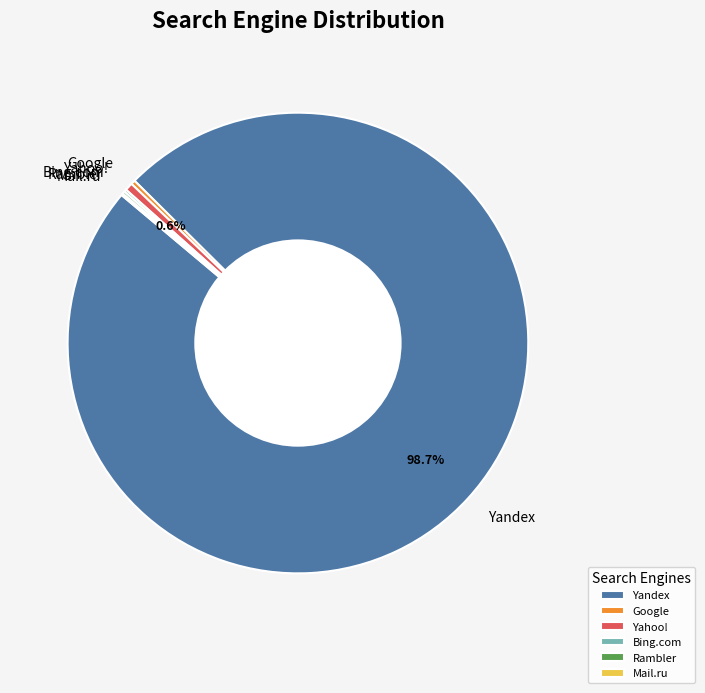

Which has a higher value, Yandex or Yahoo!?

Yandex